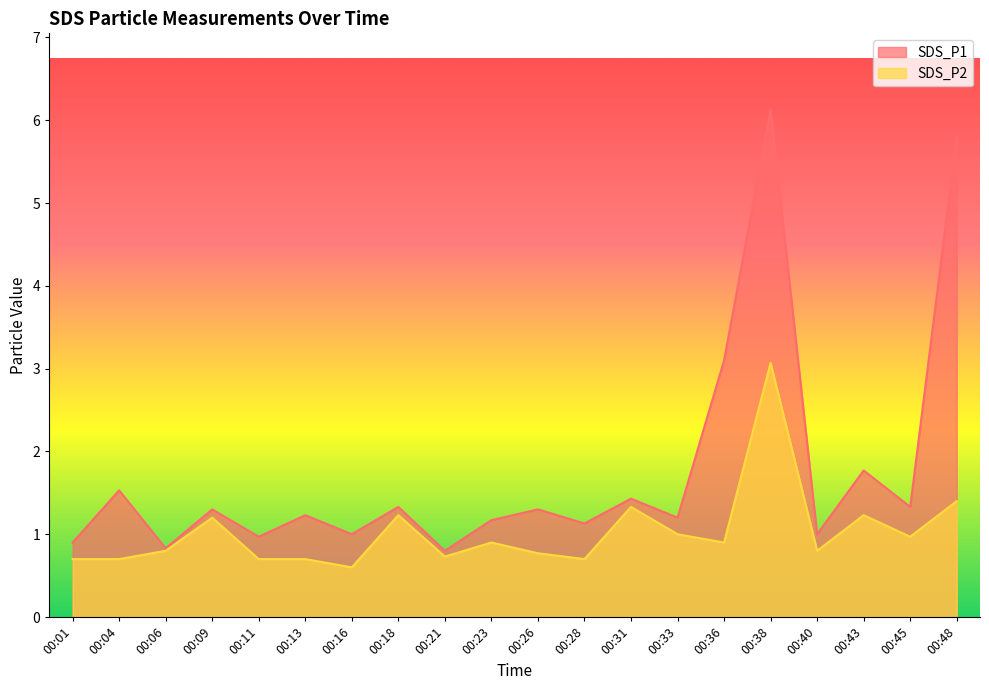

How many lines are shown in the chart?

2